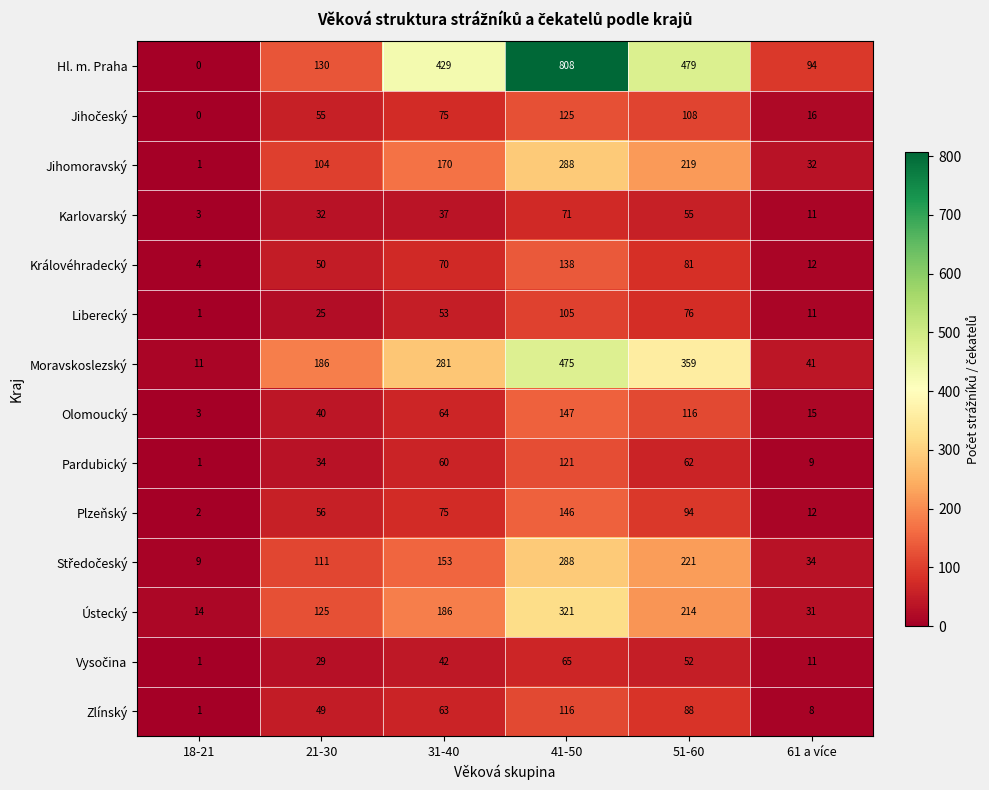

What is the total value across all series at 41-50?

3214